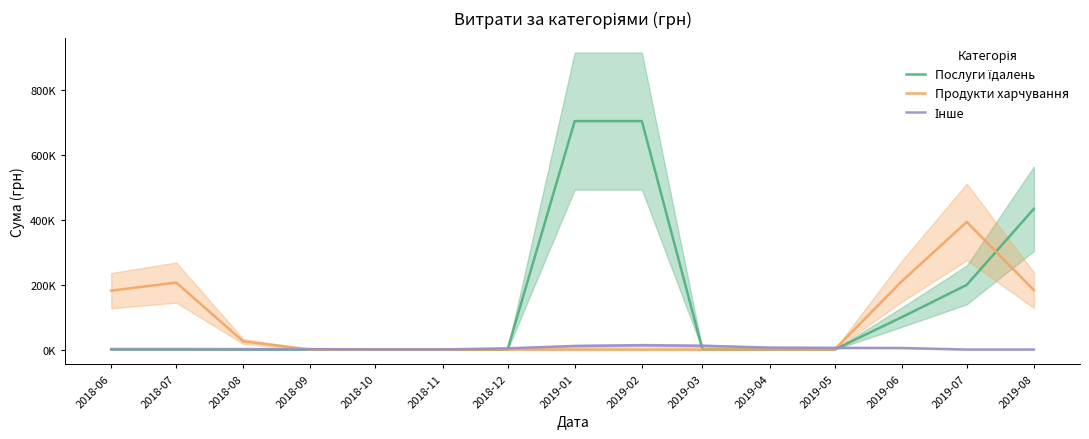

True or false: Послуги їдалень has more than 1 interior local peaks.

False